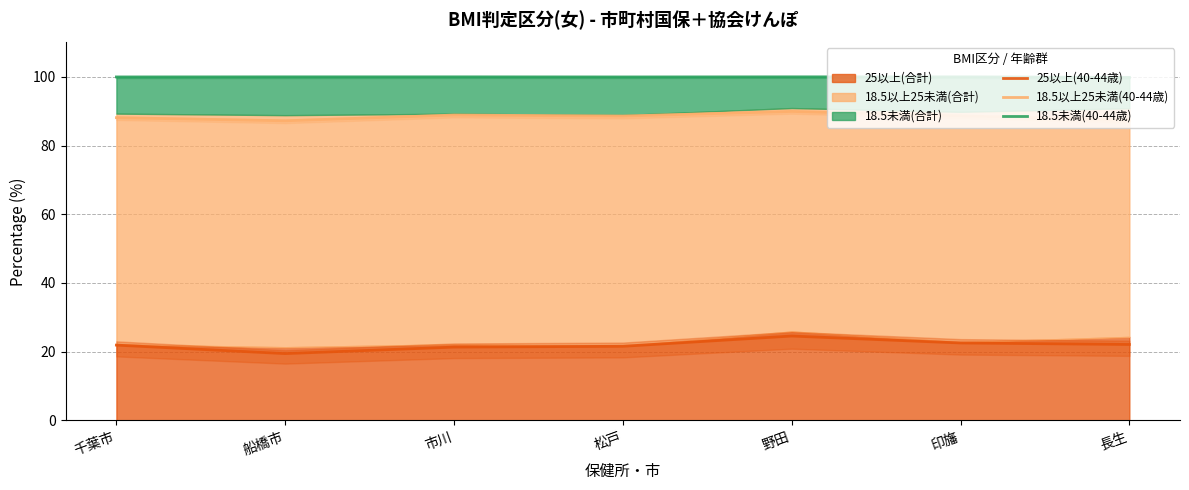

What is the difference between the maximum and second lowest values in the 18.5以上25未満(40-44歳) series?

2.5